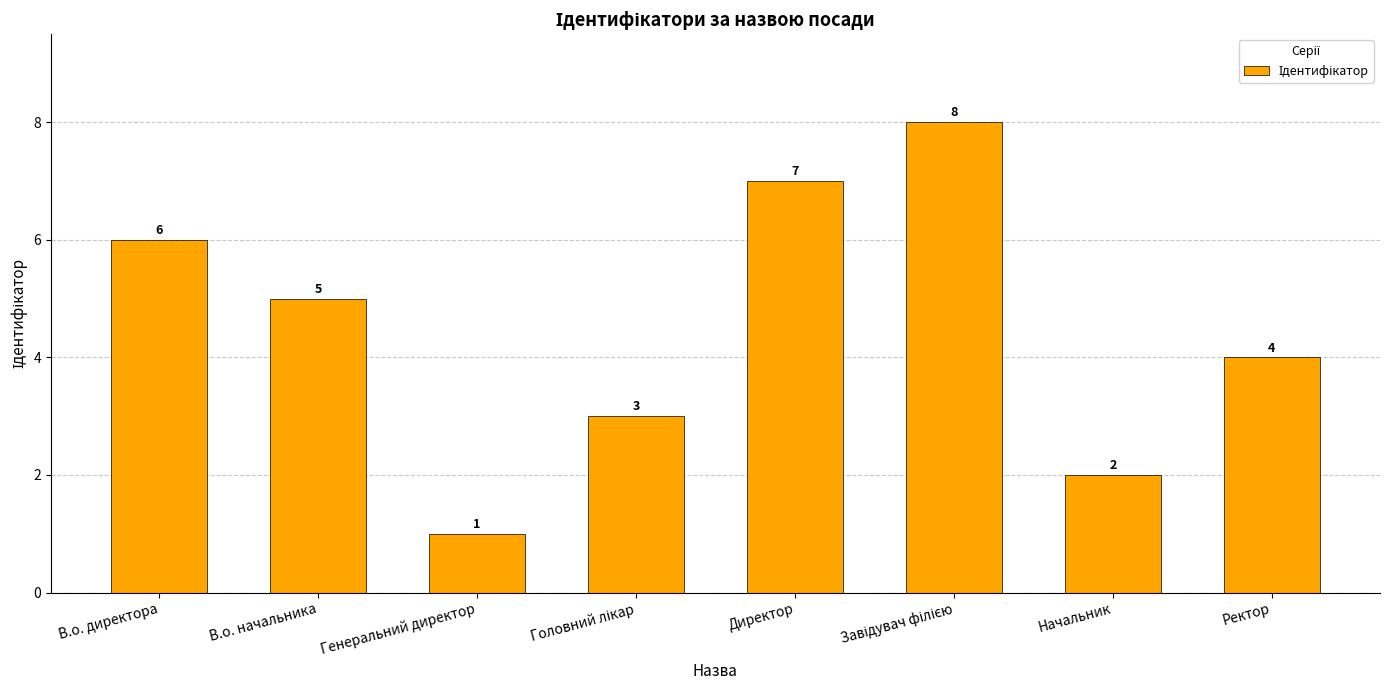

Between Начальник and Генеральний директор, which is larger?

Начальник